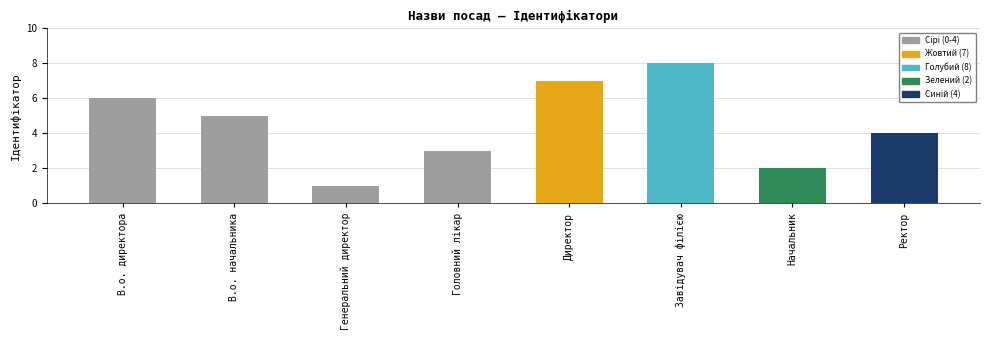

What is the label of the 2nd bar from the left?

В.о. начальника